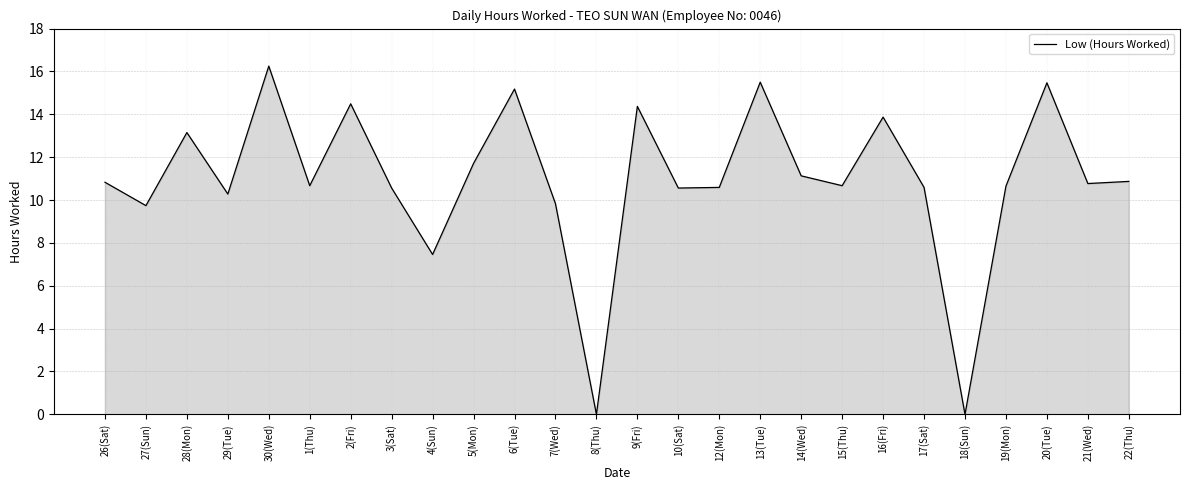

What is the difference between the values at 13(Tue) and 17(Sat)?

4.9